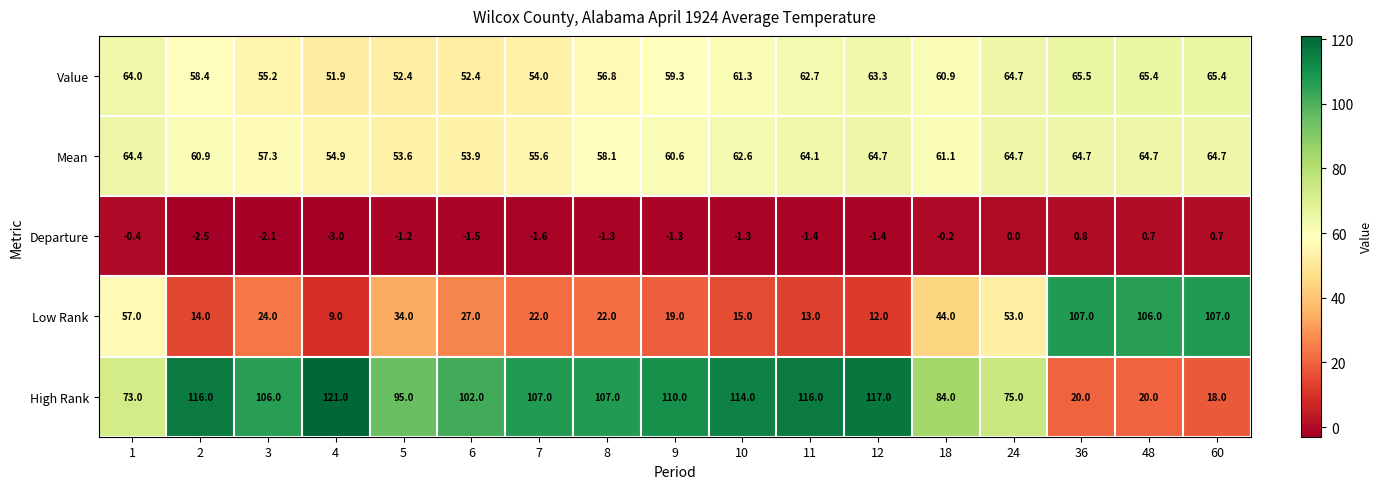

The Low Rank series shows 9.0 at 4. True or false?

True